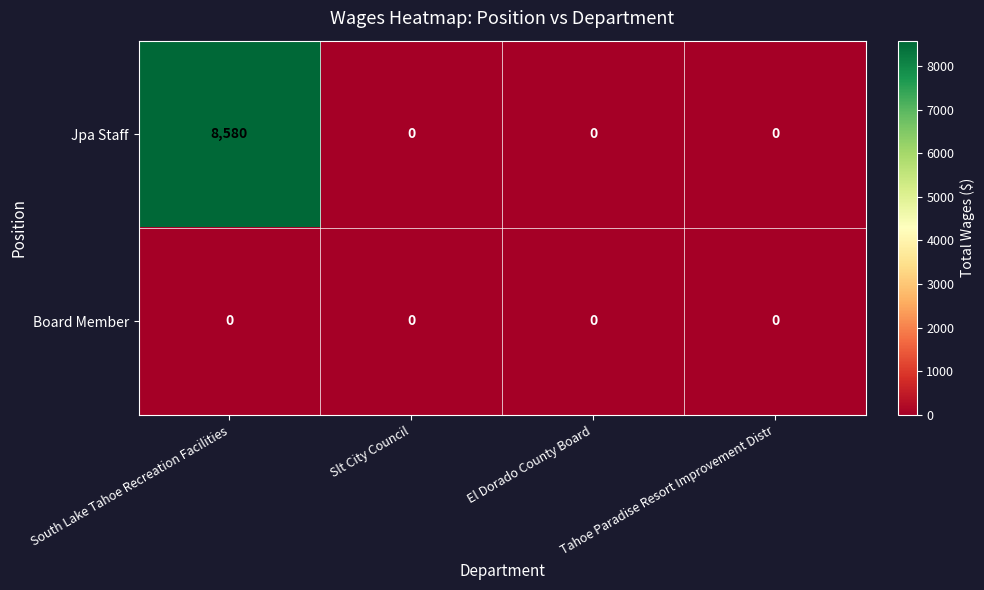

At which category is the sum across all series the highest?

South Lake Tahoe Recreation Facilities